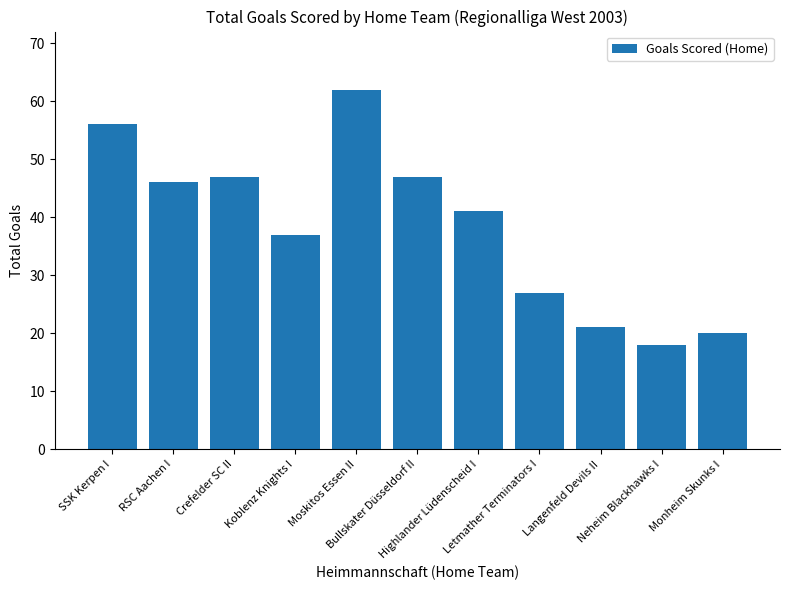

Does the chart contain any negative values?

No